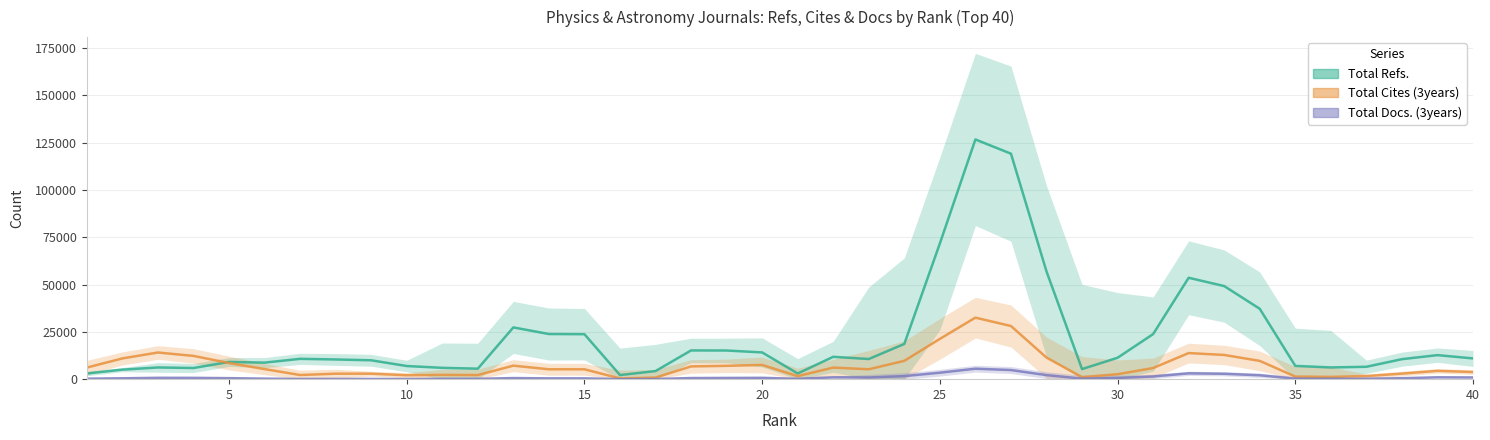

What is the difference between the maximum and minimum values in the Total Docs. (3years) series?

5499.3